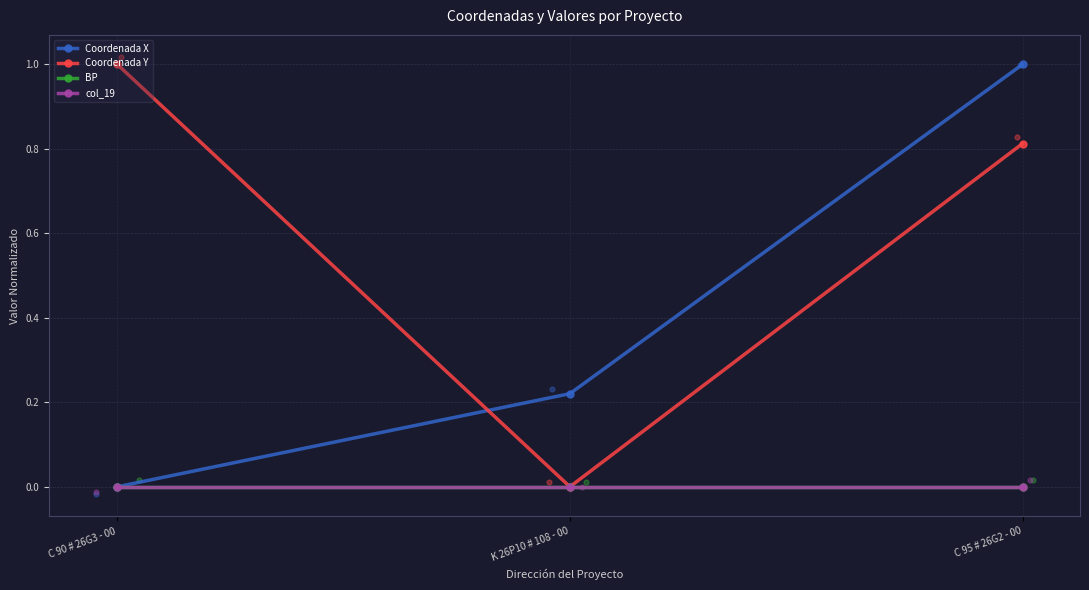

At which category is the sum across all series the highest?

C 95 # 26G2 - 00